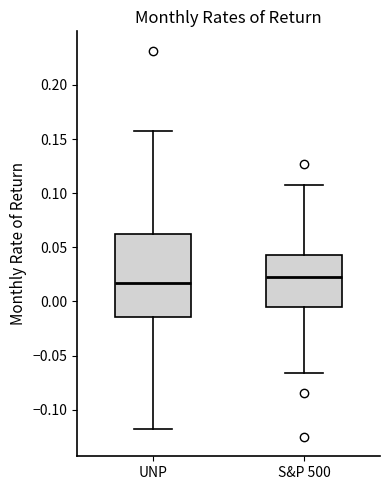

Reading left to right, transcribe this box plot: for each box, give where its median line is, the range the box spans, and where its two whiskers end, as read against the y-axis. The values are not printed on the chart, so give them approximately, as read against the axis.

UNP: median 0.015, box -0.015 to 0.060, whiskers -0.115 to 0.155
S&P 500: median 0.025, box -0.005 to 0.045, whiskers -0.065 to 0.110